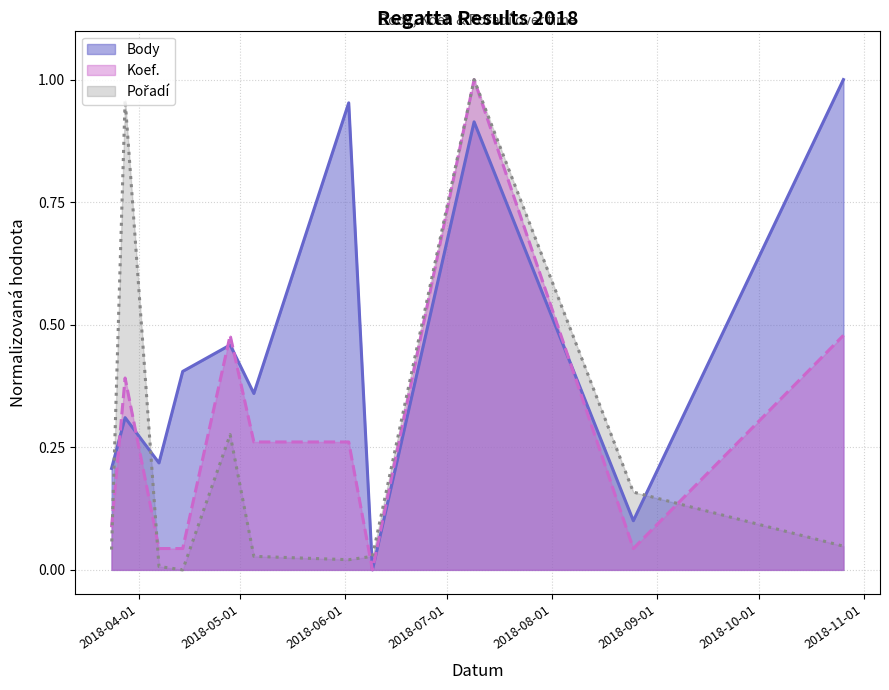

What is the spread (max minus min) of values at 2018-08-25?

0.1